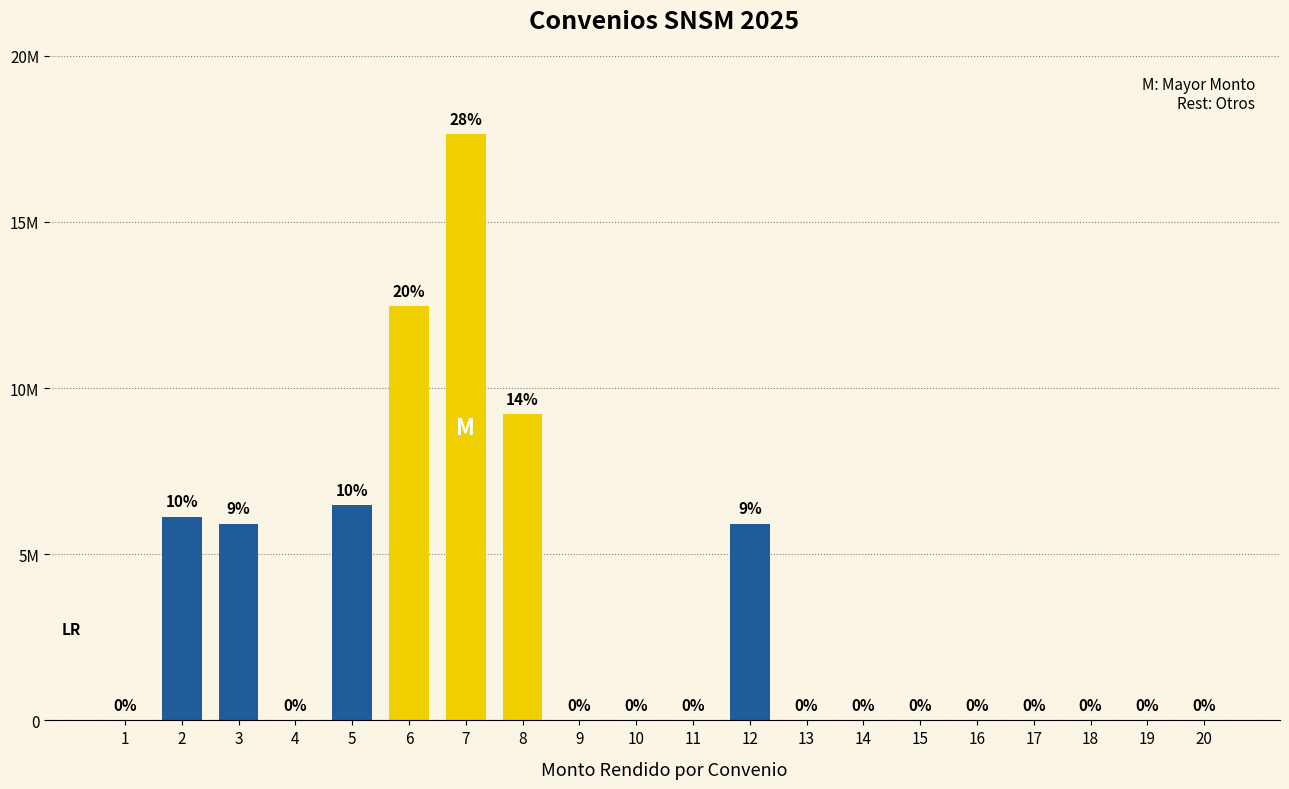

What is the difference between the maximum and minimum values?

17632785